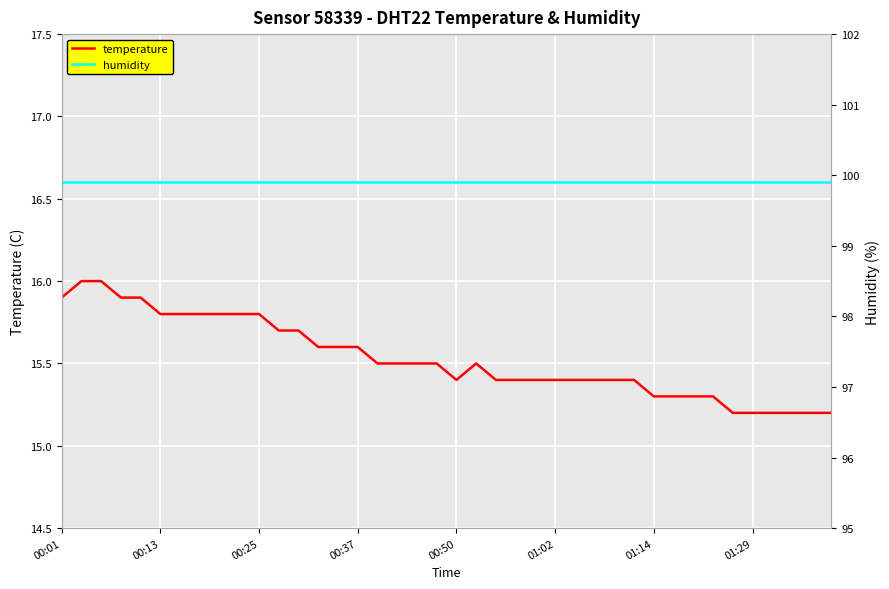

How many lines are shown in the chart?

2